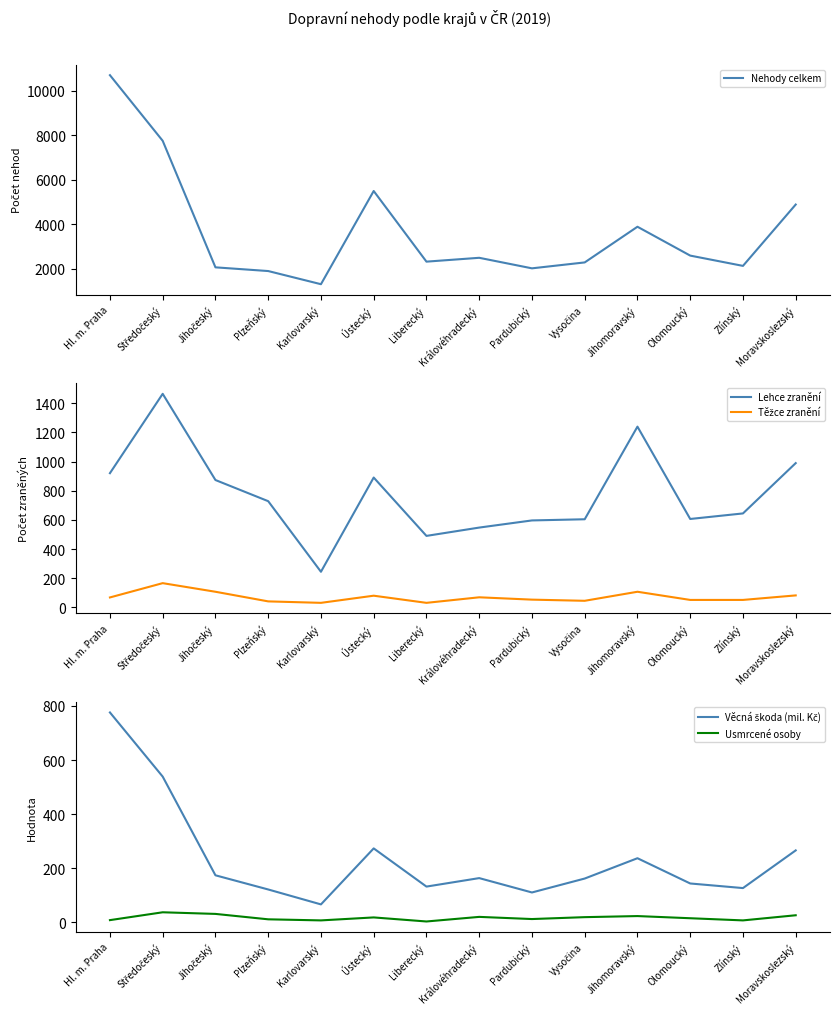

Rank the categories by Těžce zranění value from lowest to highest.

Karlovarský, Liberecký, Plzeňský, Vysočina, Olomoucký, Zlínský, Pardubický, Hl. m. Praha, Královéhradecký, Ústecký, Moravskoslezský, Jihočeský, Jihomoravský, Středočeský